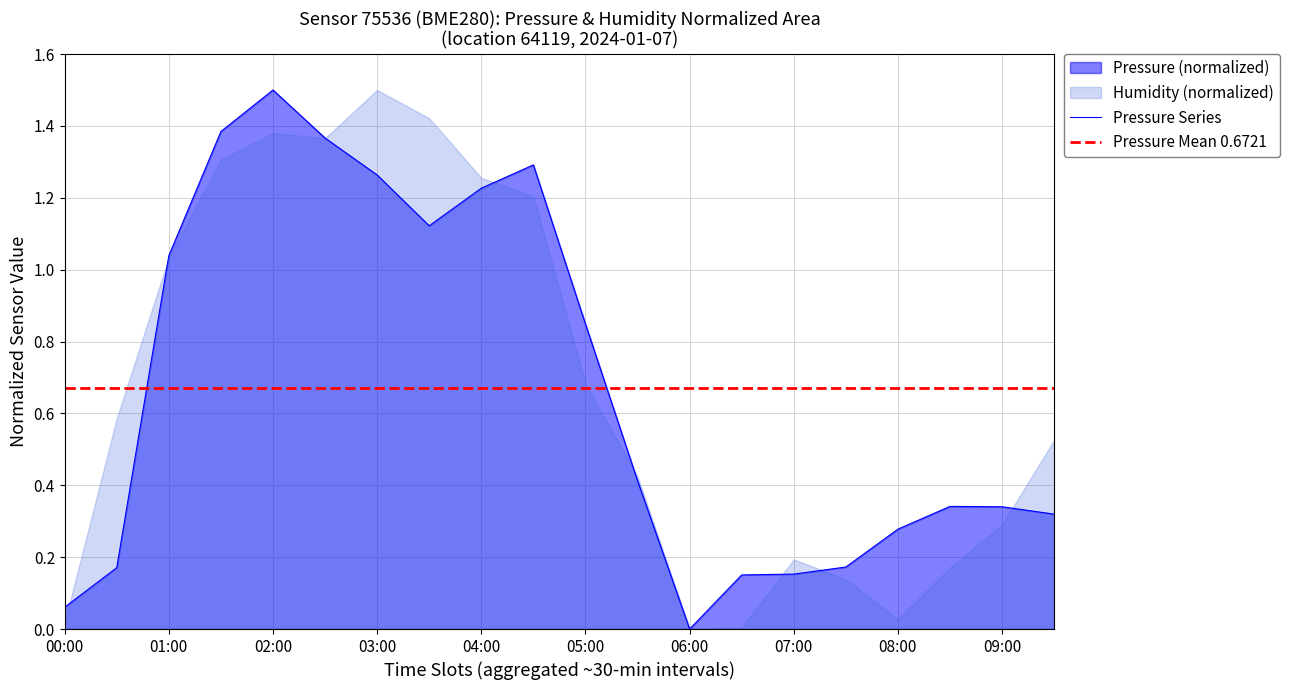

The value of Pressure Series at 03:00 is 0.5. True or false?

False